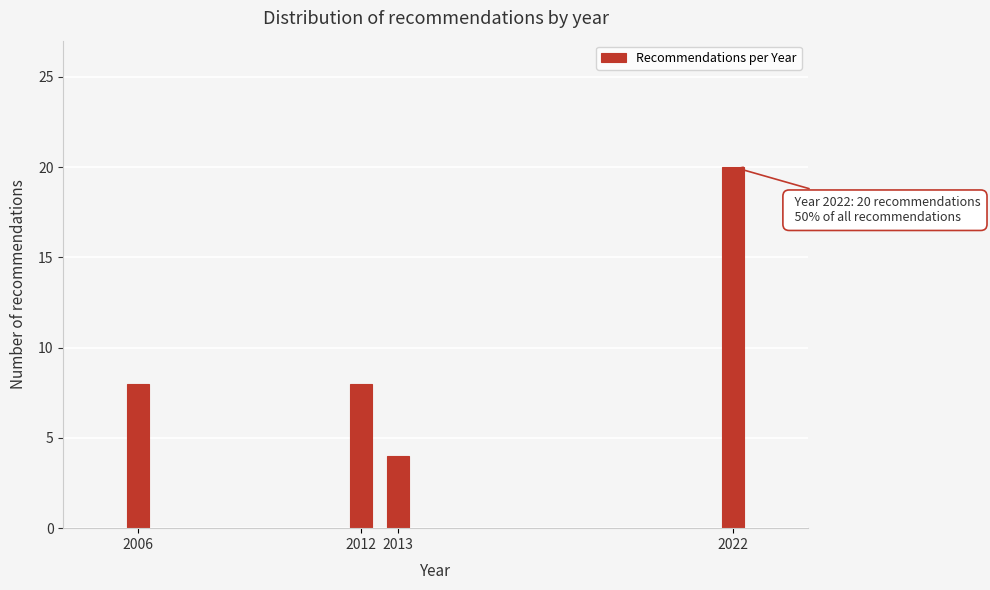

Reading right to left, what are all the values shown in this chart?

20	4	8	8